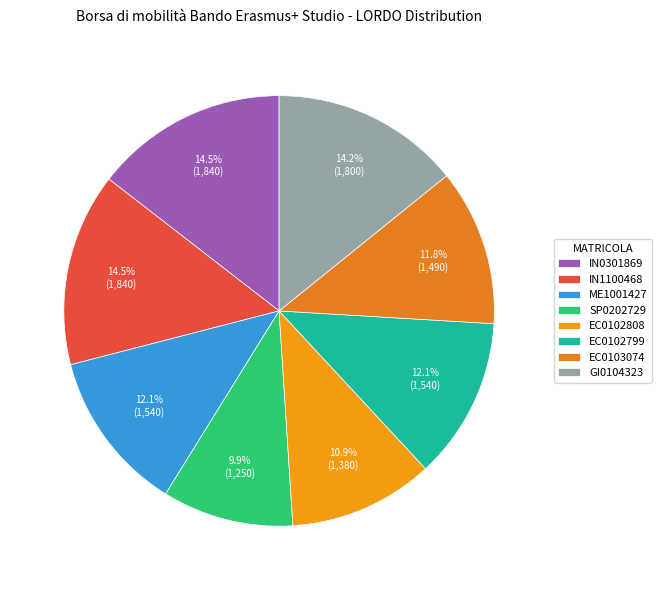

To the nearest percent, what percentage of the pie is EC0102808?

11%